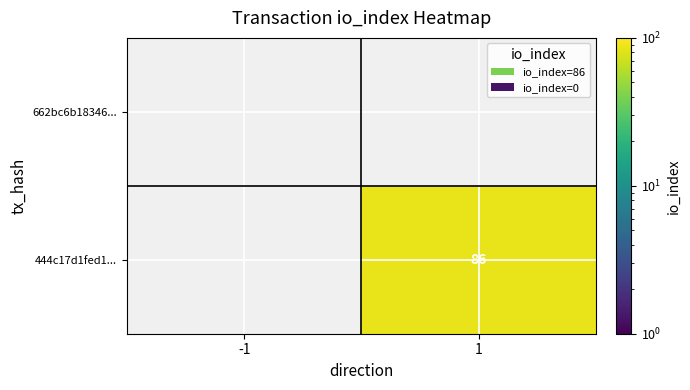

The value of 444c17d1fed1... at 1 is 86. True or false?

True